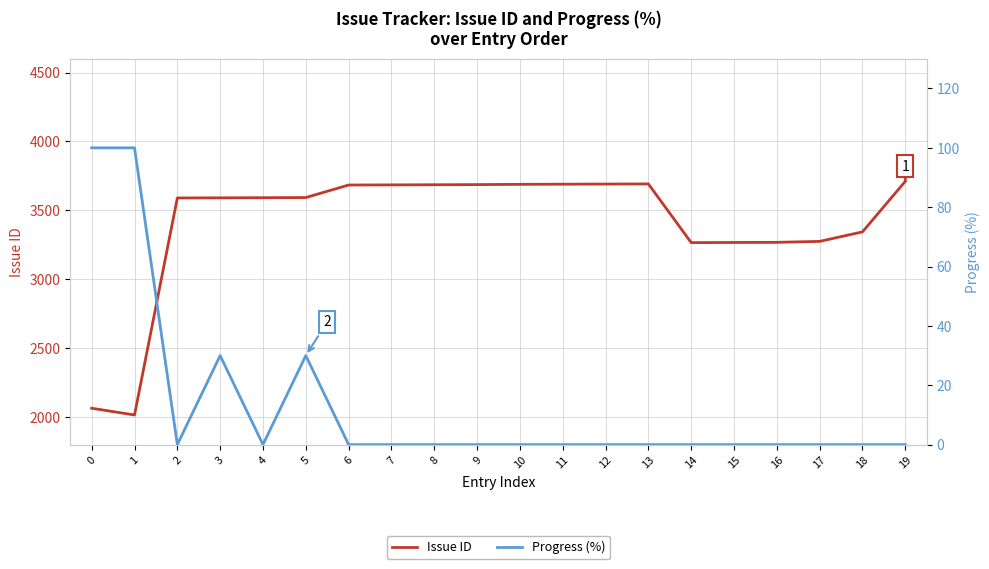

What is the difference between the Issue ID values at 16 and 10?

421